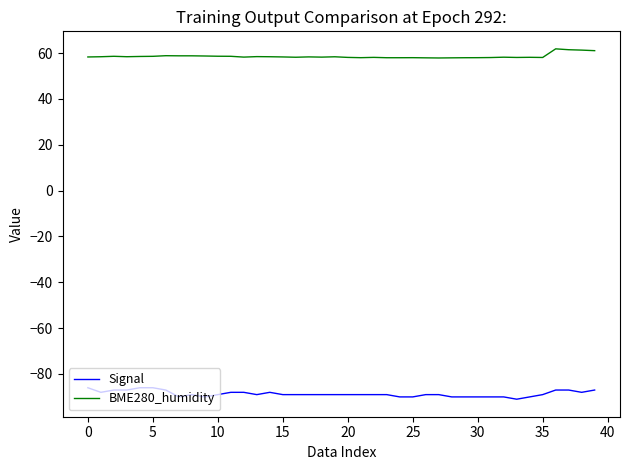

What is the difference between the maximum and minimum values in the Signal series?

5.0